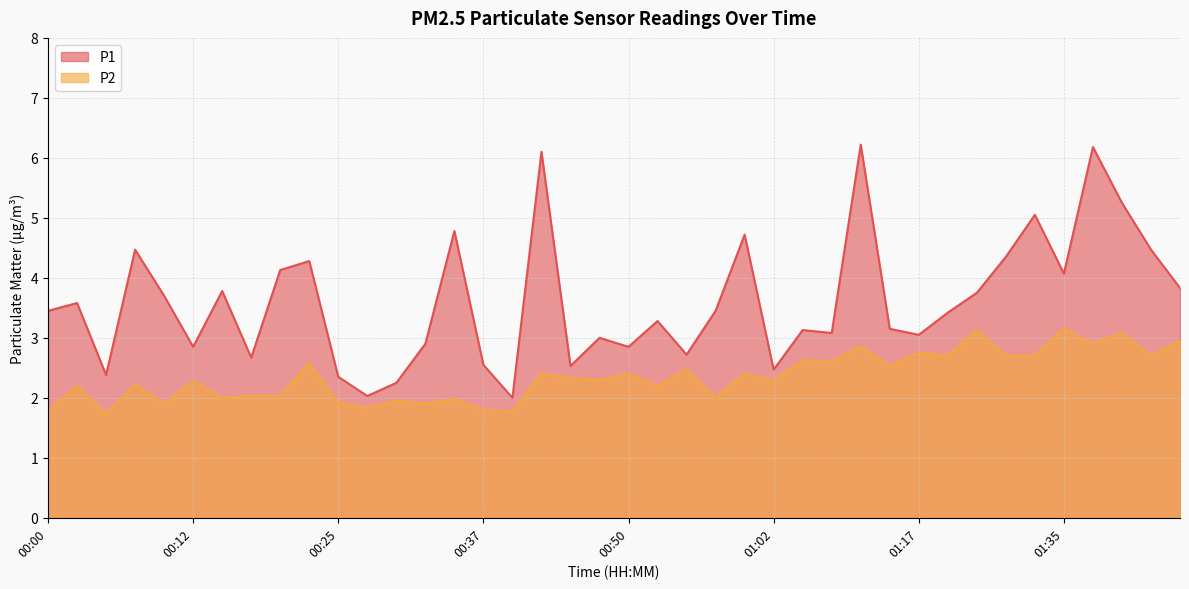

Which series has the widest spread of values?

P1